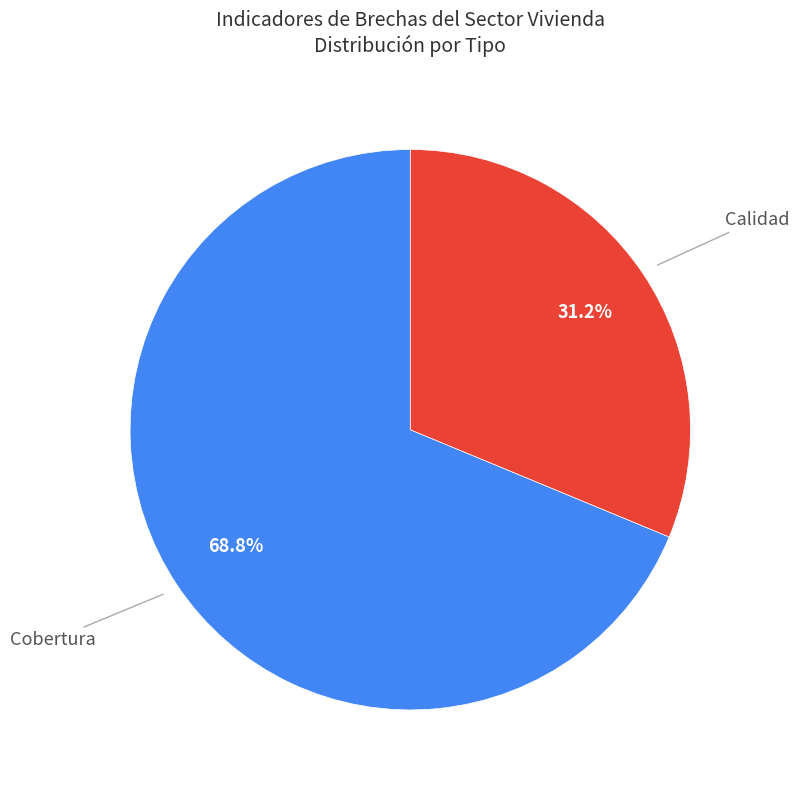

Is there a majority slice in this chart?

Yes